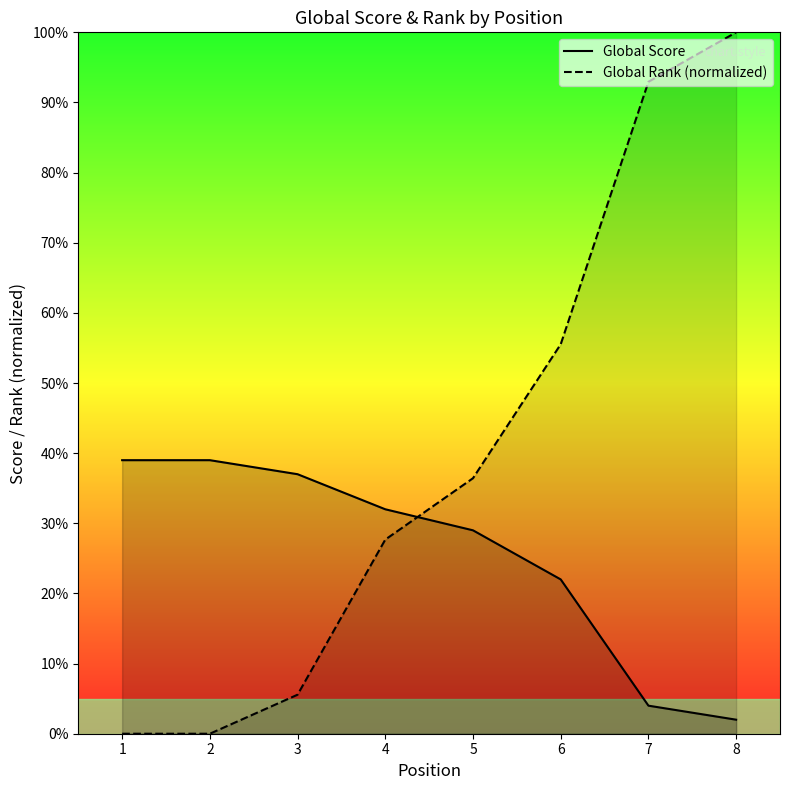

True or false: Global Score has a value of 2.0 at 8.

True